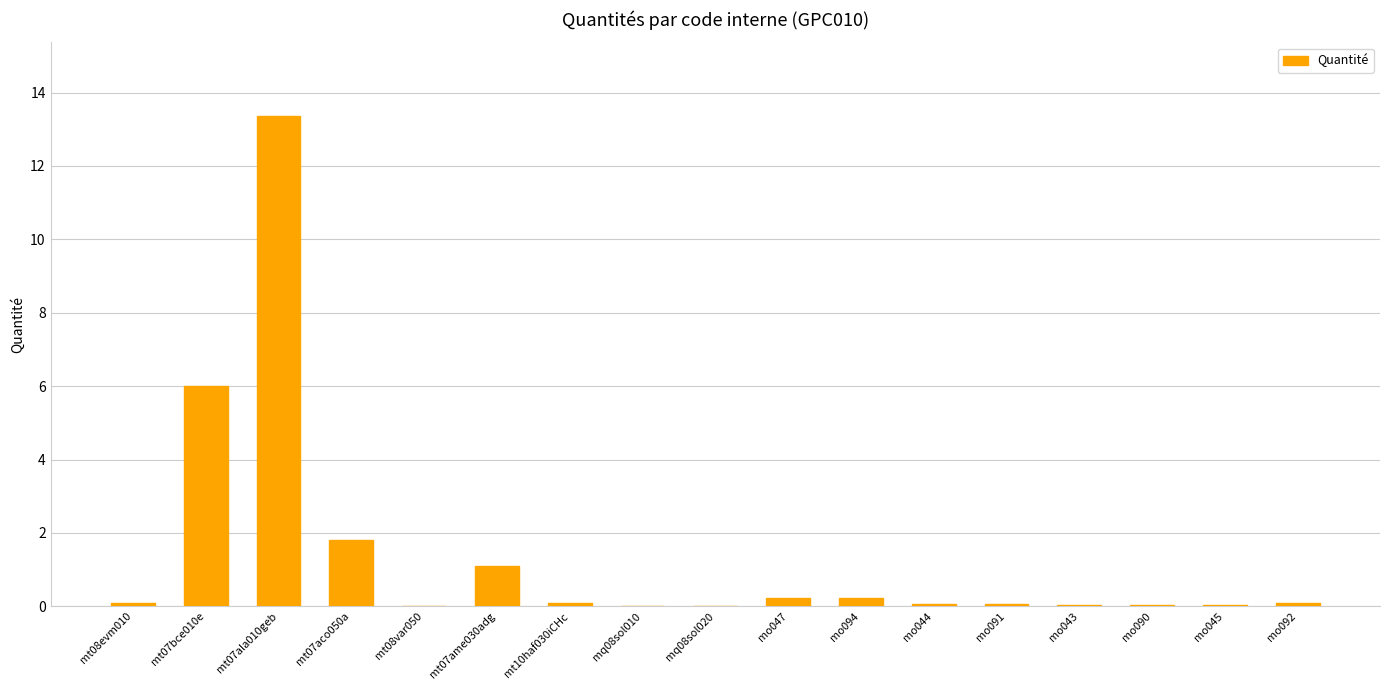

Which has a higher value, mt07bce010e or mq08sol010?

mt07bce010e